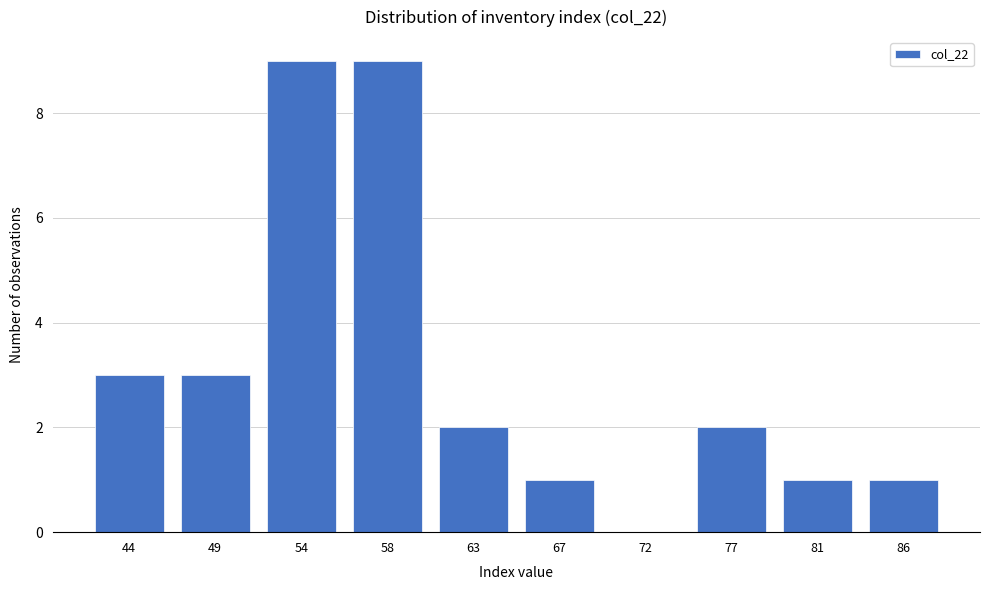

Reading left to right, list all the values displayed in this chart.

44=3	49=3	54=9	58=9	63=2	67=1	72=0	77=2	81=1	86=1